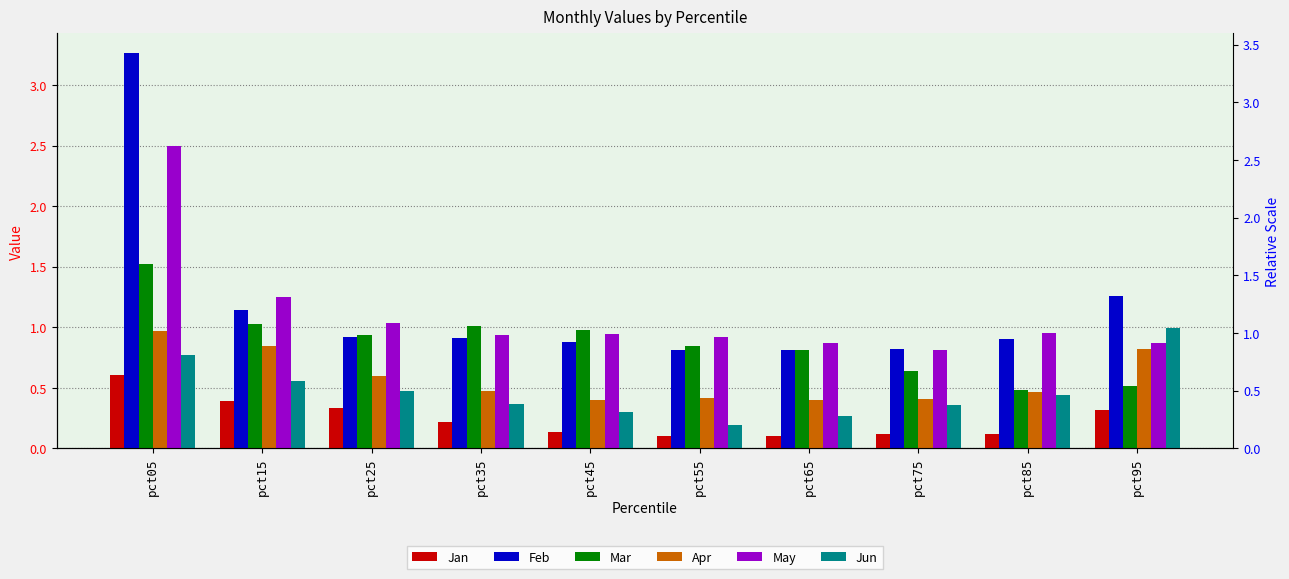

Are the bars grouped side by side (vs. stacked)?

Yes